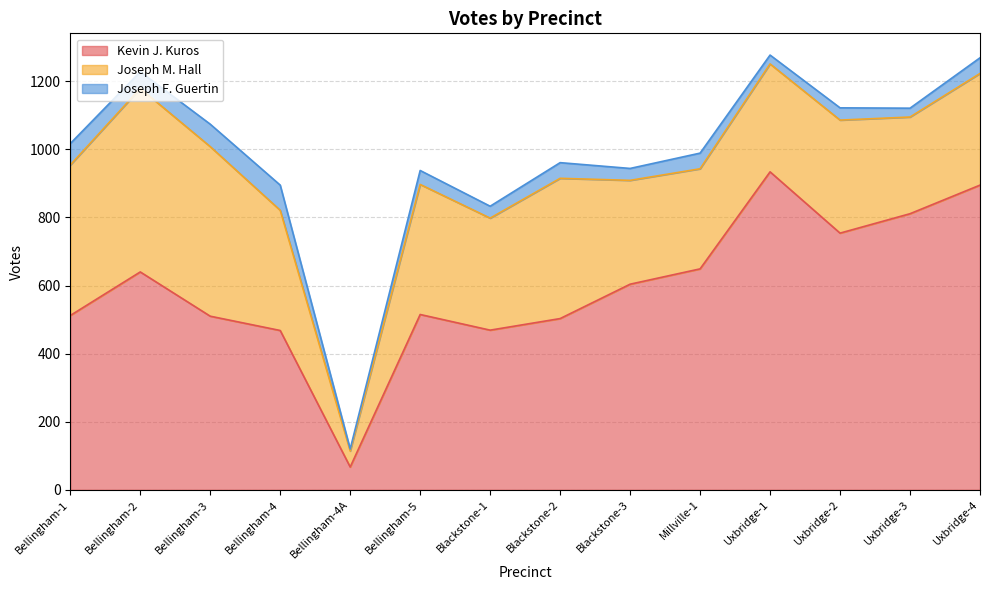

What is the difference between the second highest and second lowest values in the Kevin J. Kuros series?

427